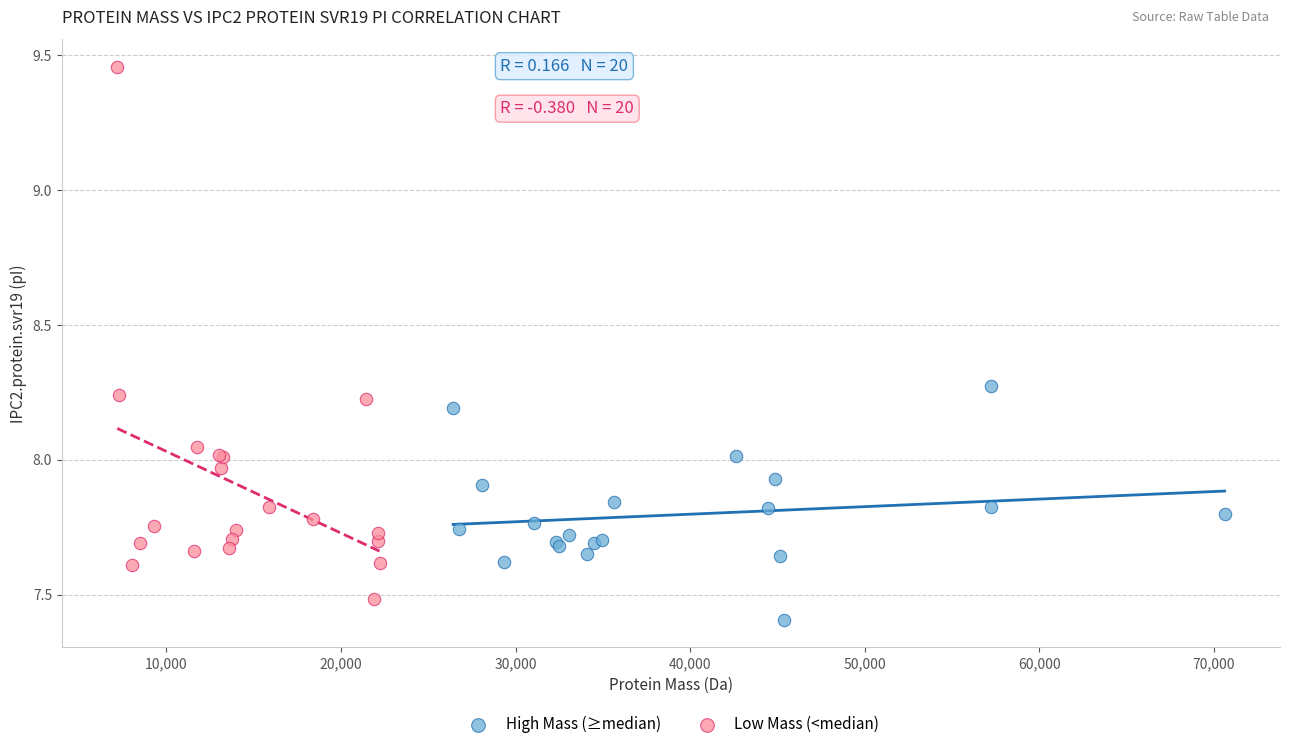

Which series has the widest spread of Y values?

Low Mass (<median)